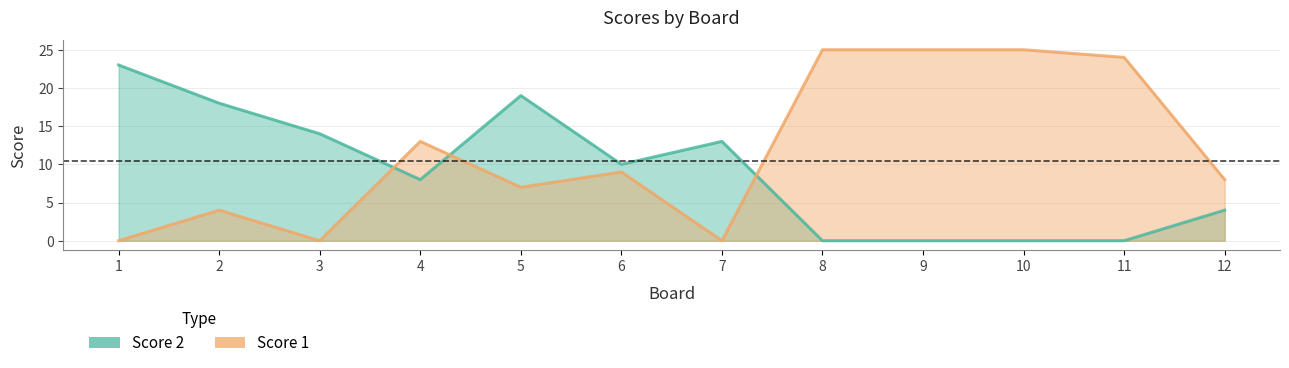

At how many categories does at least one series exceed 14?

7